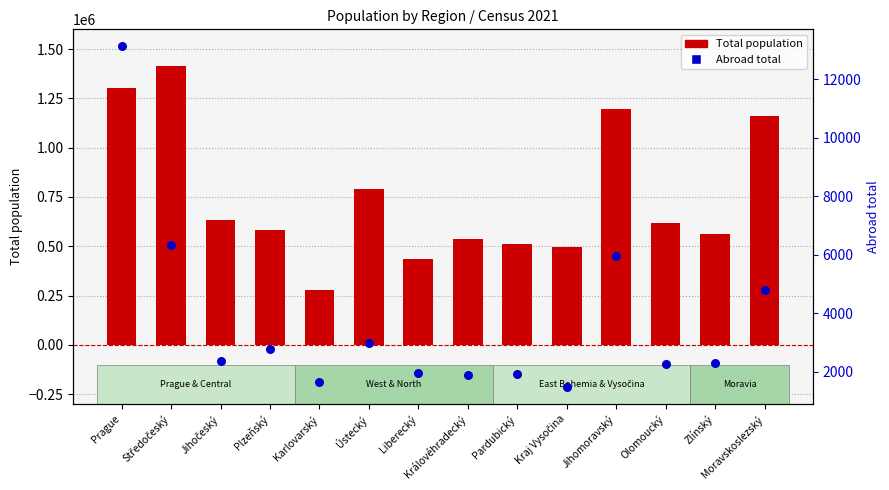

Which series has the widest spread of Y values?

Total population